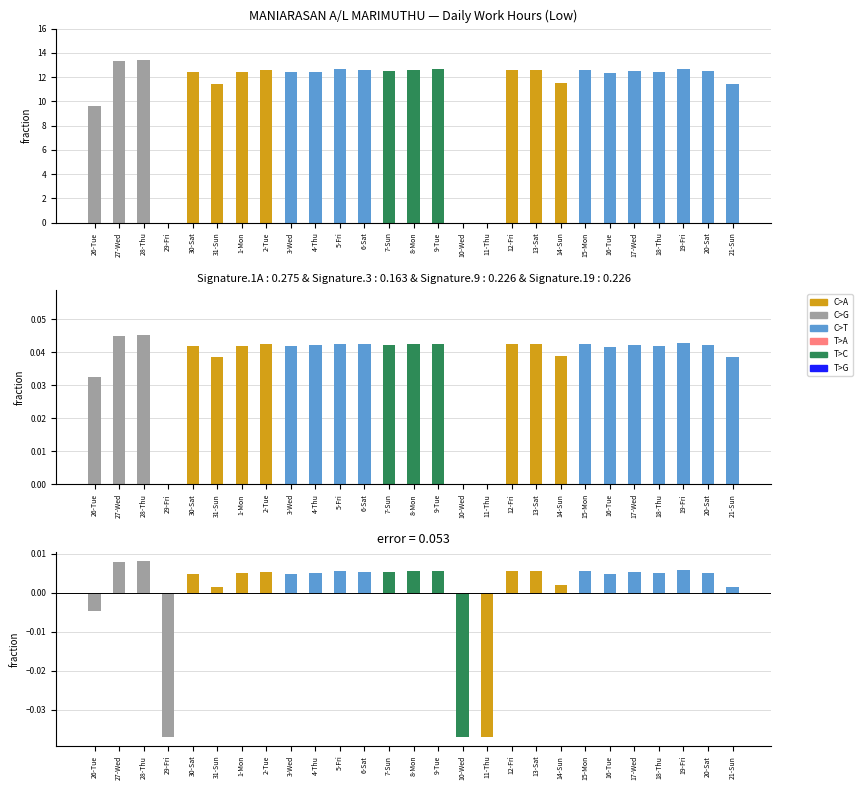

What is the greatest value displayed?

13.4